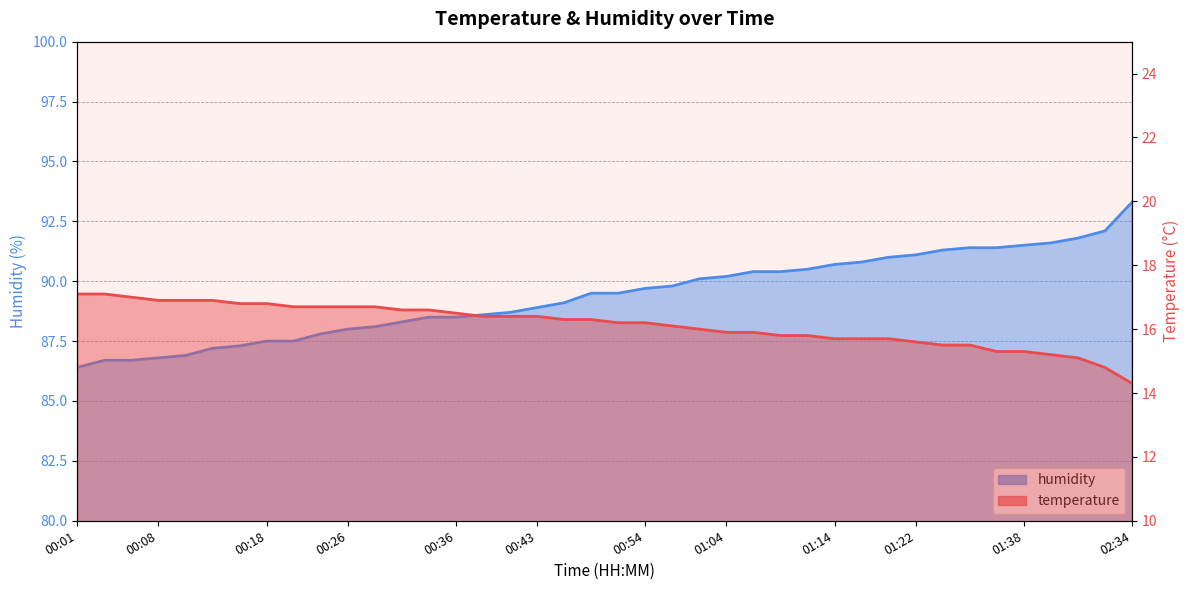

Where does the humidity series first go above 89?

00:46